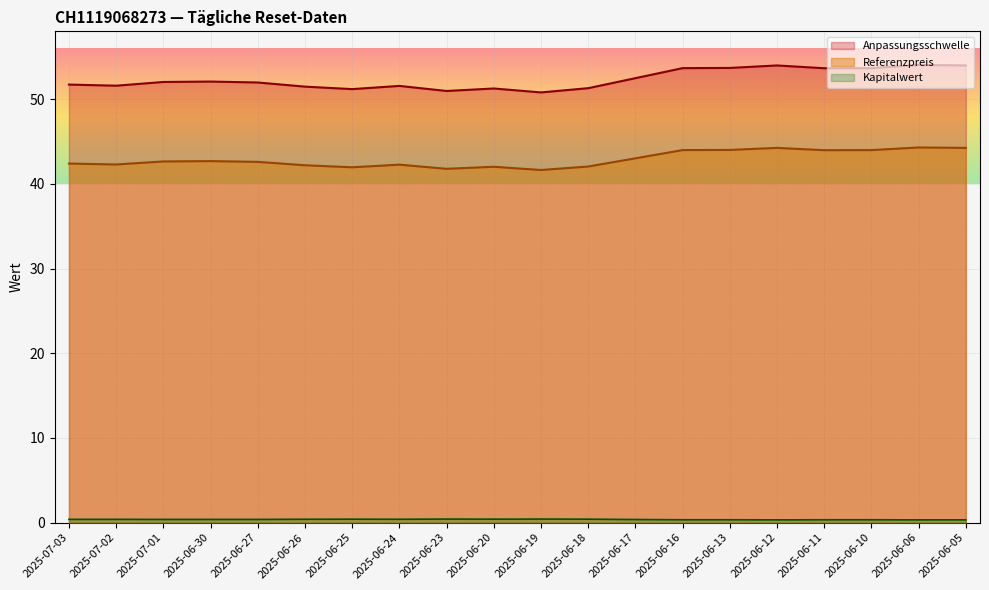

True or false: Anpassungsschwelle and Kapitalwert cross at least once.

False